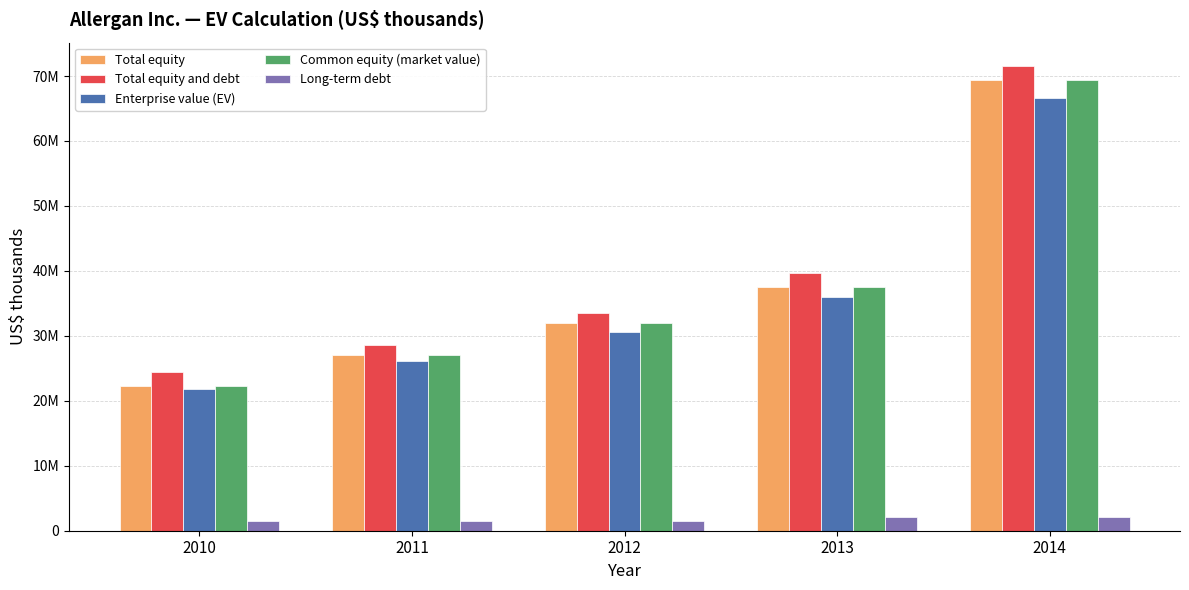

Reading left to right, transcribe all the data shown in this chart.

Total equity: 2010=22307262	2011=27063407	2012=31935336	2013=37475929	2014=69400936
Total equity and debt: 2010=24512062	2011=28662707	2012=33496536	2013=39629829	2014=71558336
Enterprise value (EV): 2010=21771762	2011=26076707	2012=30534136	2013=35980729	2014=66591936
Common equity (market value): 2010=22283862	2011=27040607	2012=31909836	2013=37469629	2014=69390936
Long-term debt: 2010=1534200	2011=1515400	2012=1512400	2013=2098300	2014=2085300